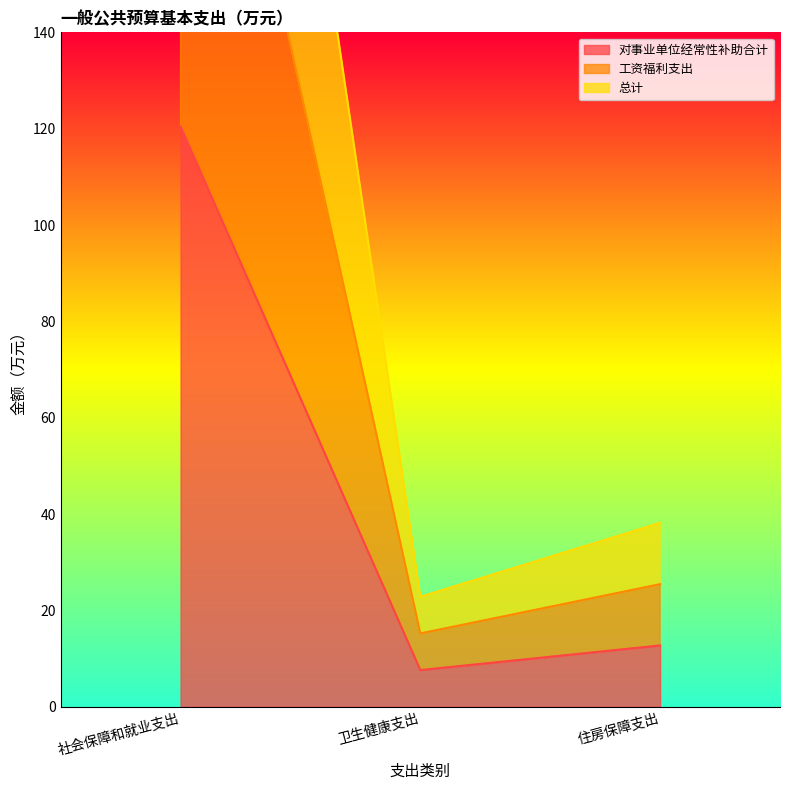

At which category does the chart reach its peak across all series?

社会保障和就业支出